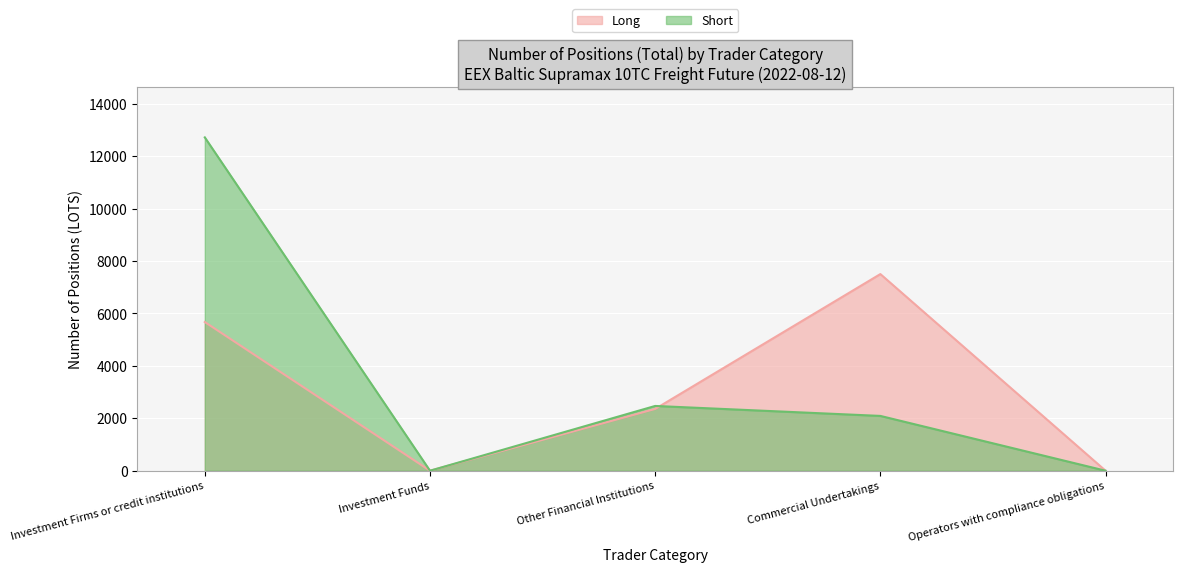

The value of Short at Investment Funds is -5280.7. True or false?

False